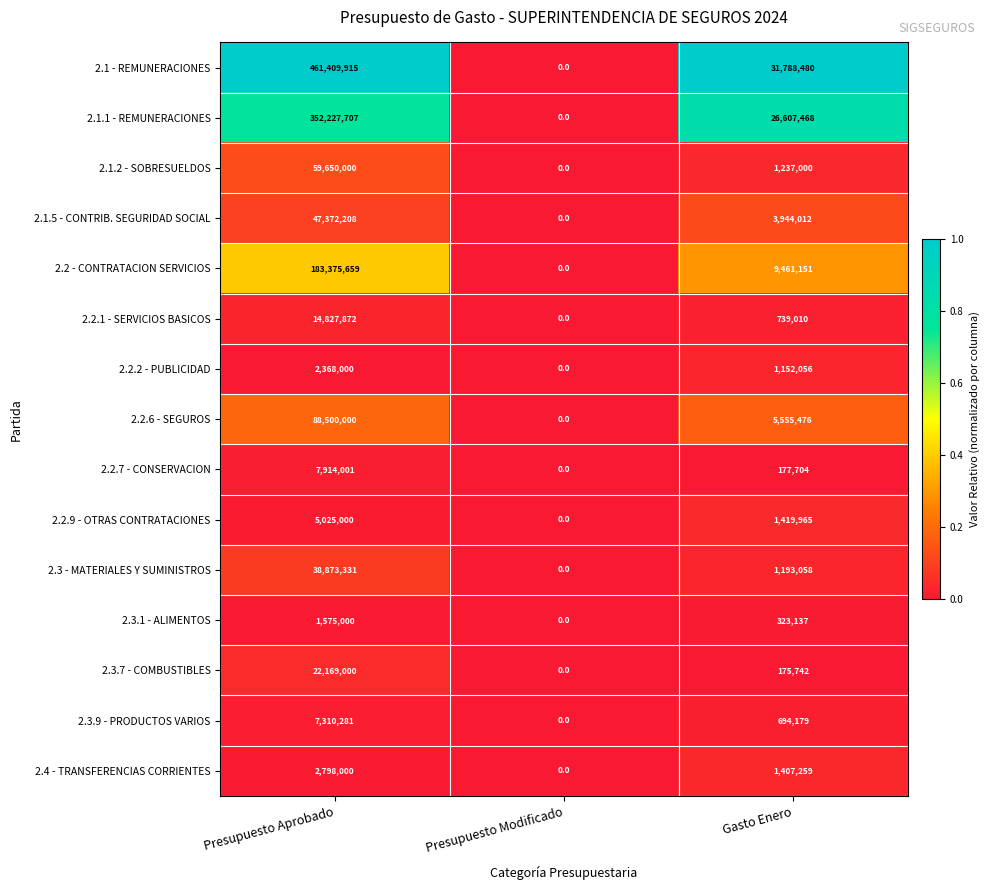

What is the total value across all series at Gasto Enero?

85875697